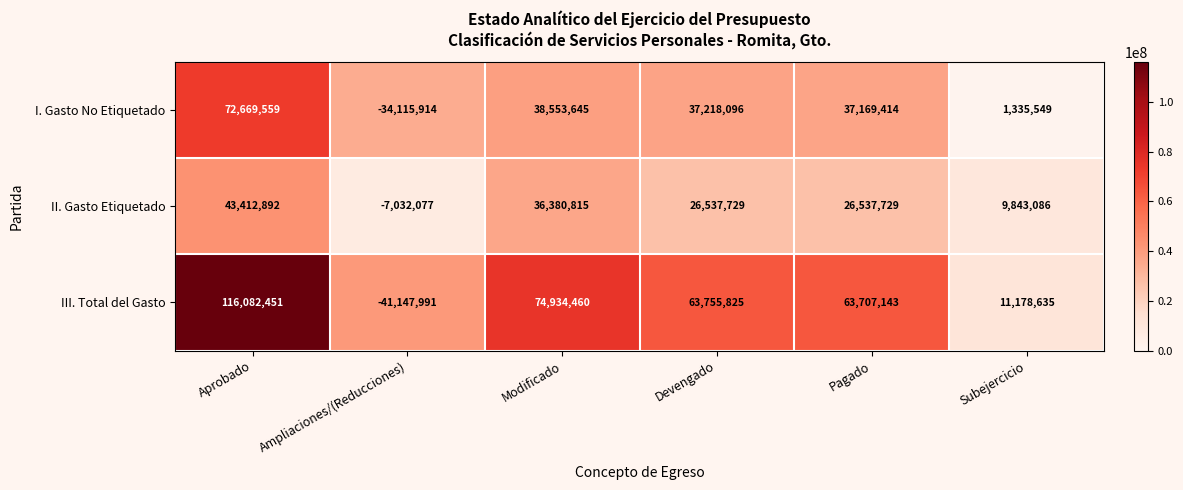

The I. Gasto No Etiquetado series shows 7792179 at Devengado. True or false?

False